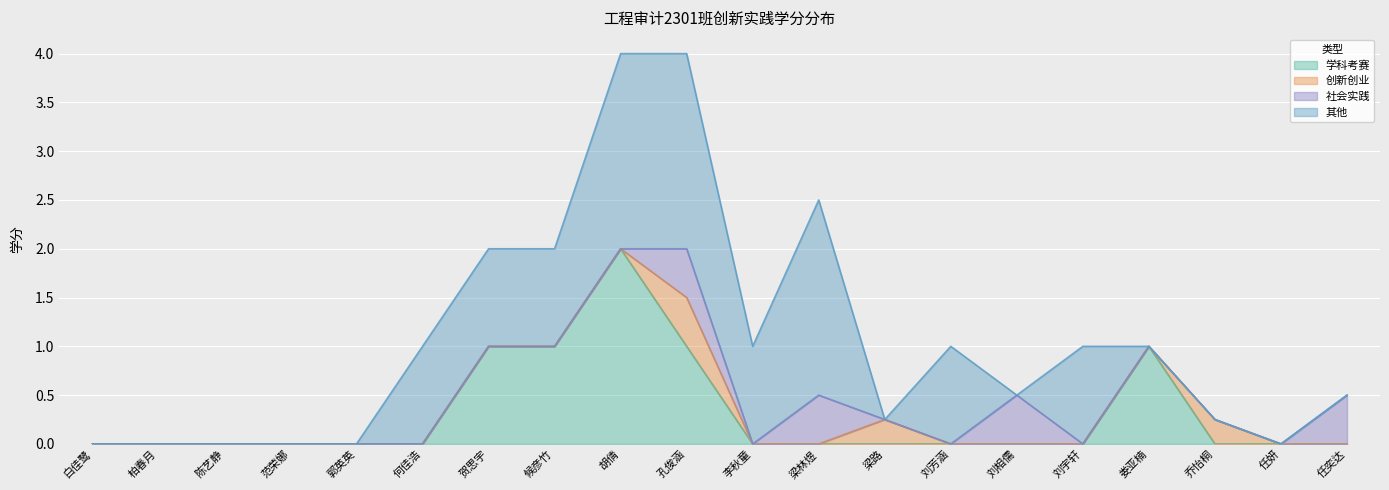

What are all the series names shown in the legend?

学科考赛, 创新创业, 社会实践, 其他